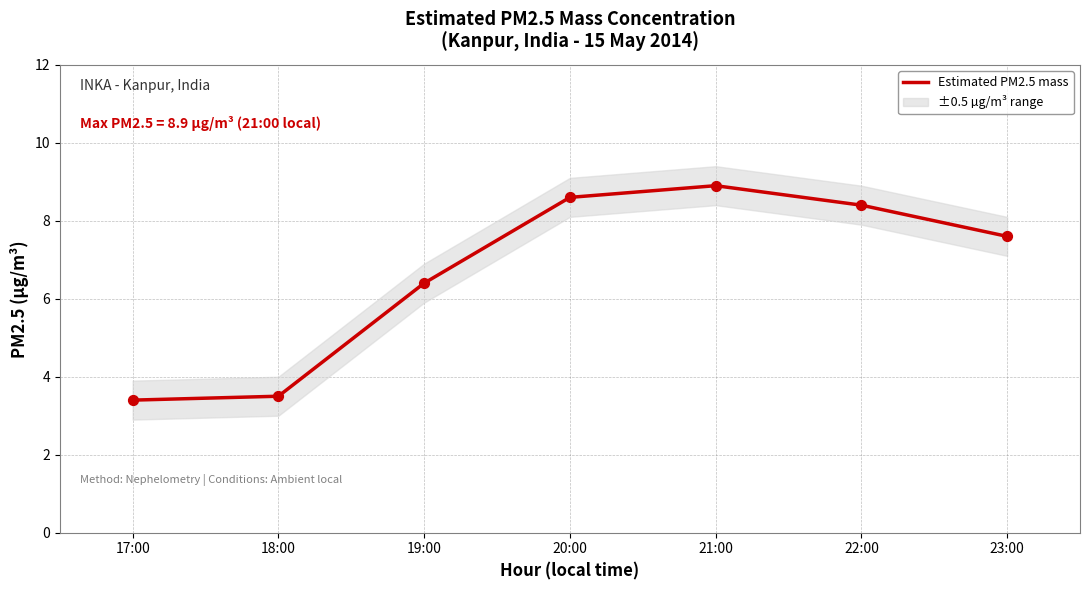

Approximately how many times larger is the value at 18:00 compared to 23:00?

0.5